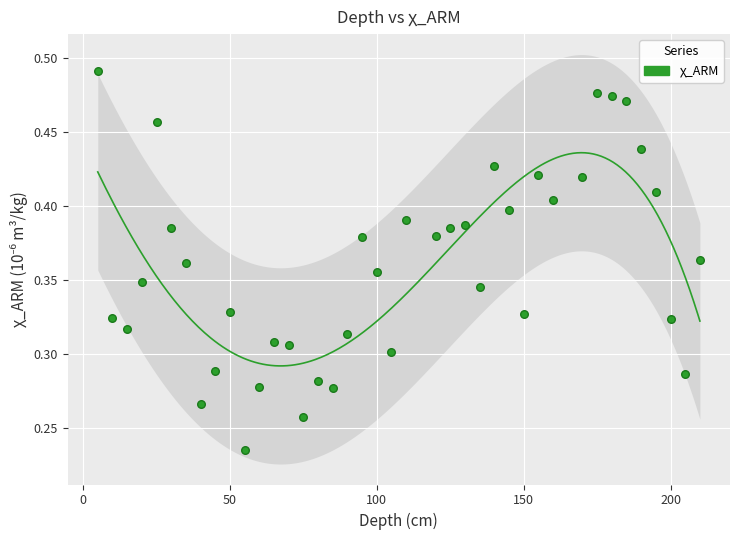

What is the range of X values (max minus min)?

205.0